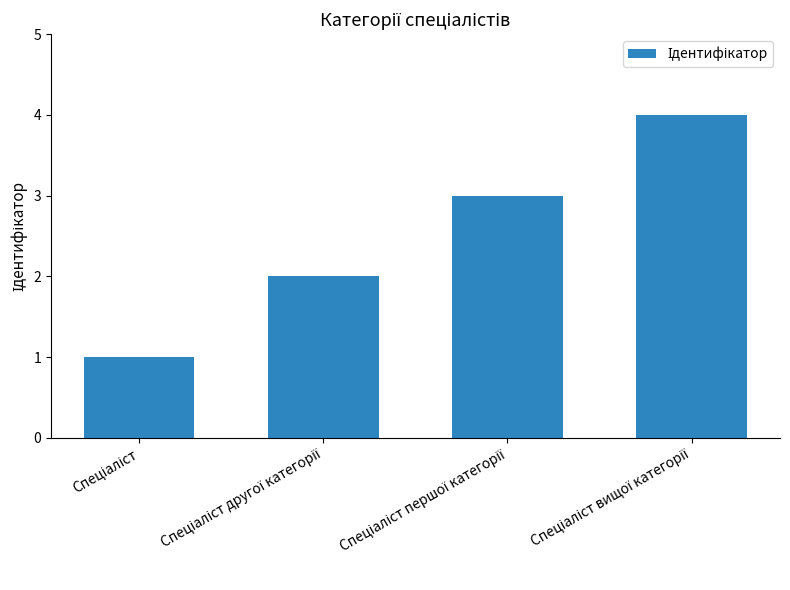

What is the greatest value displayed?

4